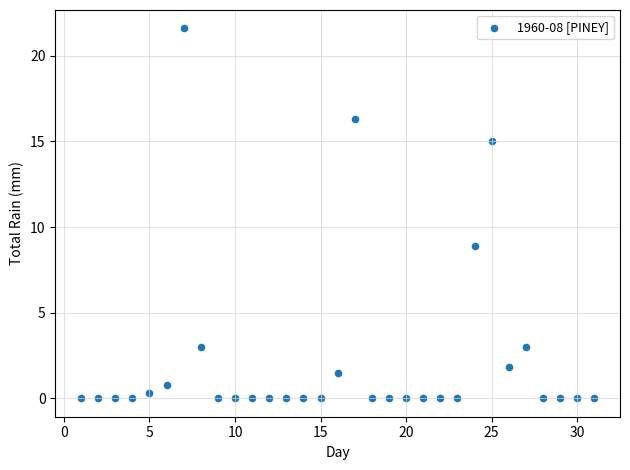

What is the range of X values (max minus min)?

30.0